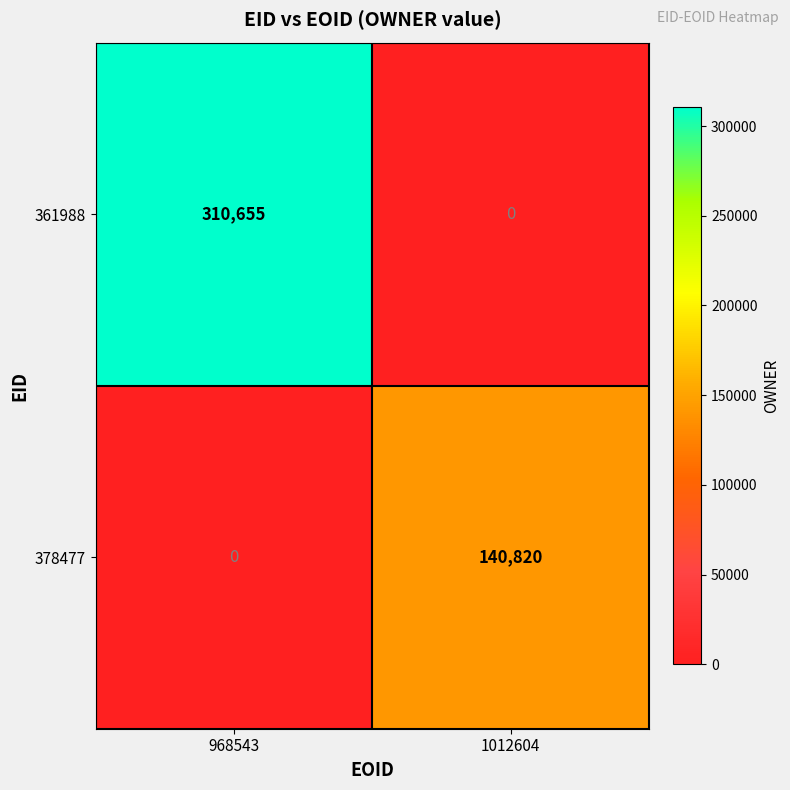

Which series has the widest spread of values?

361988